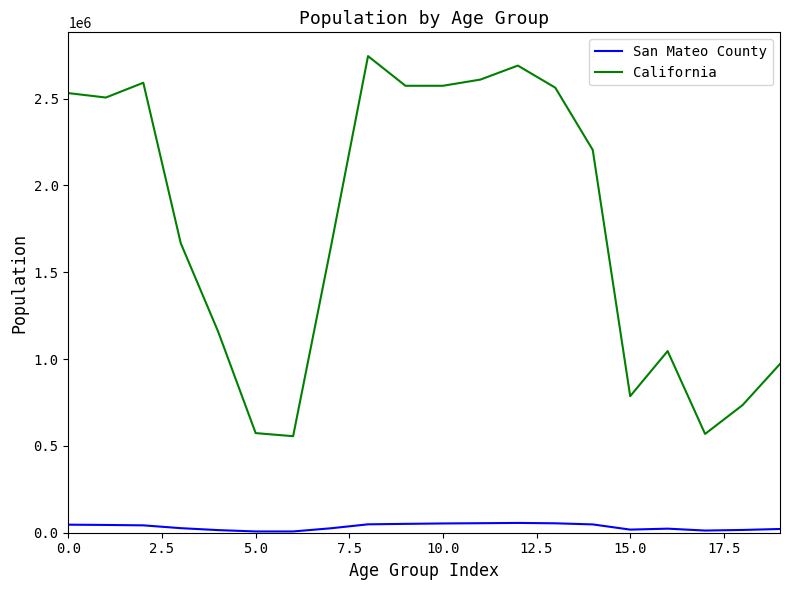

Which series has the largest range (max minus min)?

California